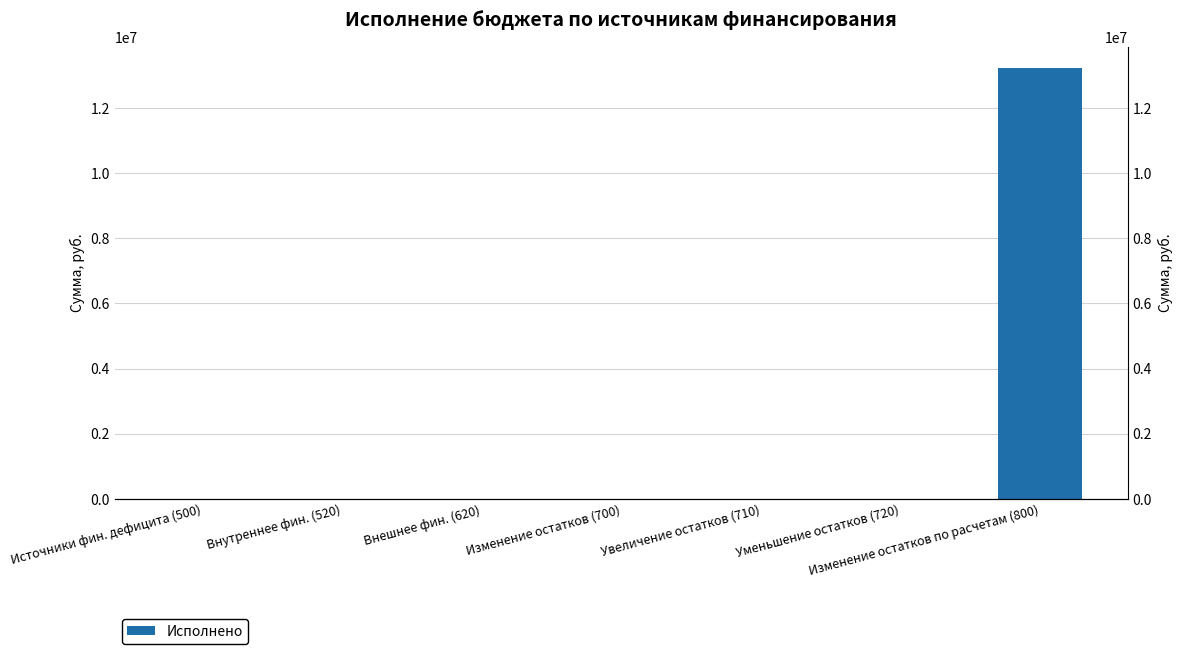

True or false: the data shows 13217522.3 at Изменение остатков по расчетам (800).

True